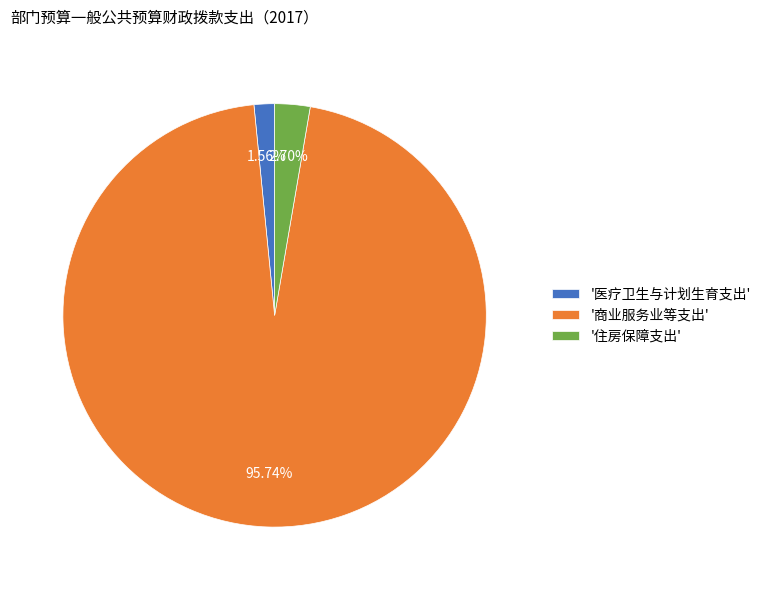

How many slices are in this pie chart?

3